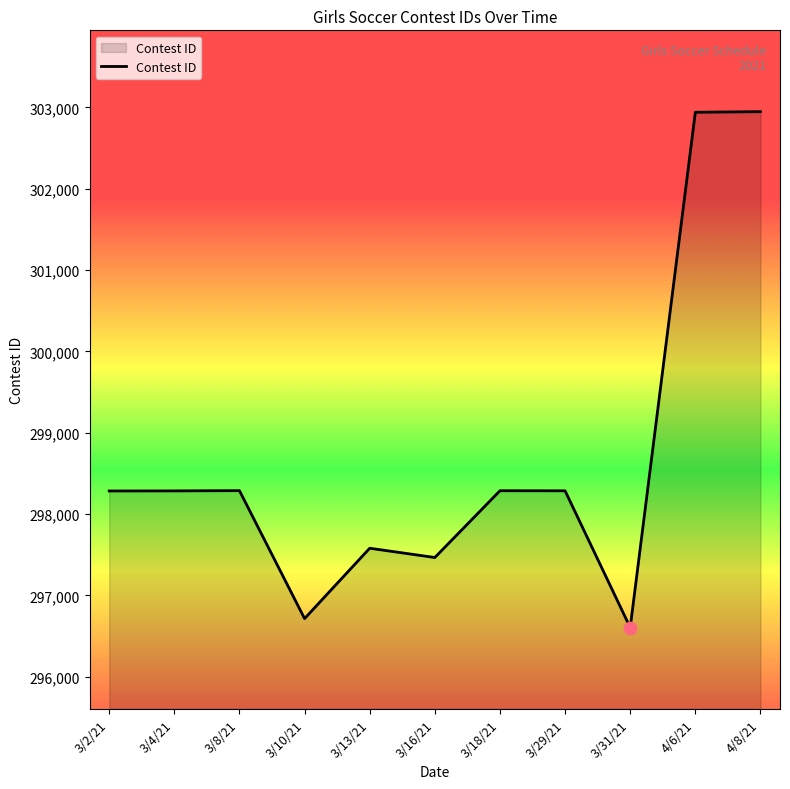

What is the change in value from 3/8/21 to 3/10/21?

-1573